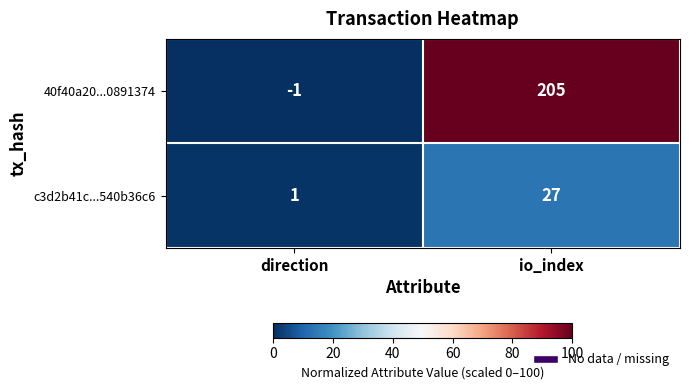

The c3d2b41c...540b36c6 series shows 10 at io_index. True or false?

False